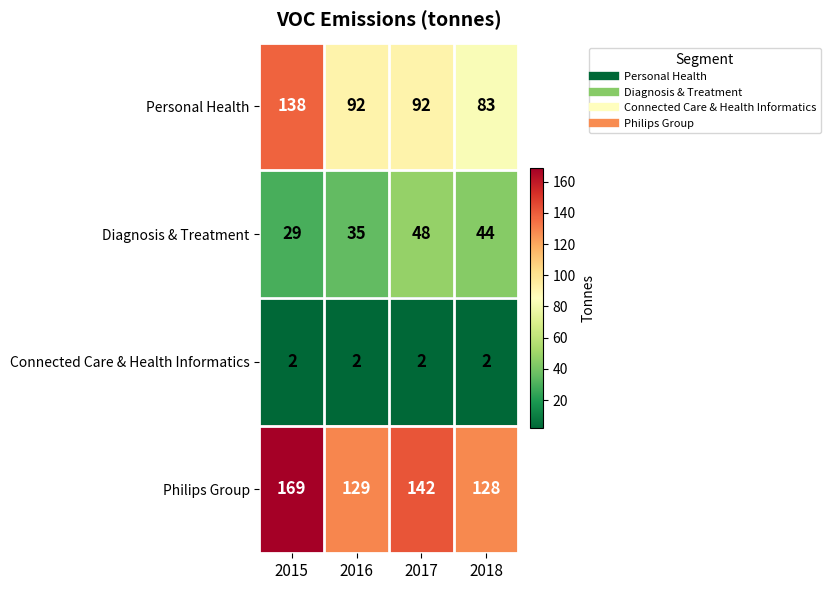

Reading left to right, what are all the values shown in this chart?

Personal Health: 138	92	92	83
Diagnosis & Treatment: 29	35	48	44
Connected Care & Health Informatics: 2	2	2	2
Philips Group: 169	129	142	128